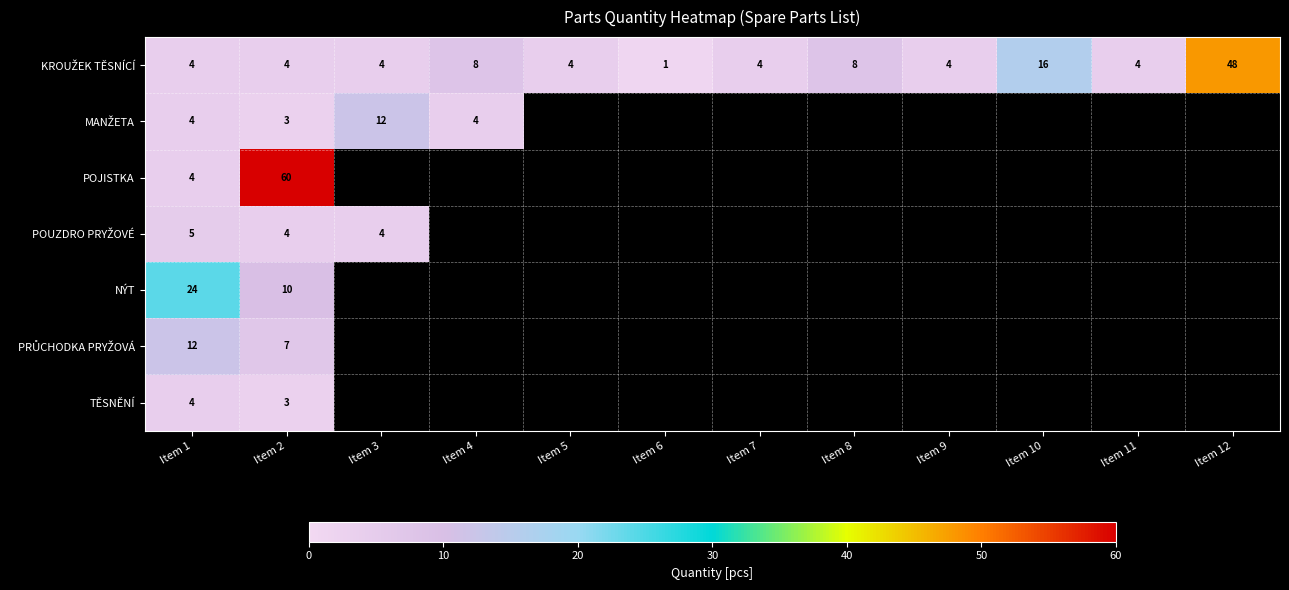

Which label corresponds to the smallest value in the chart?

Item 6